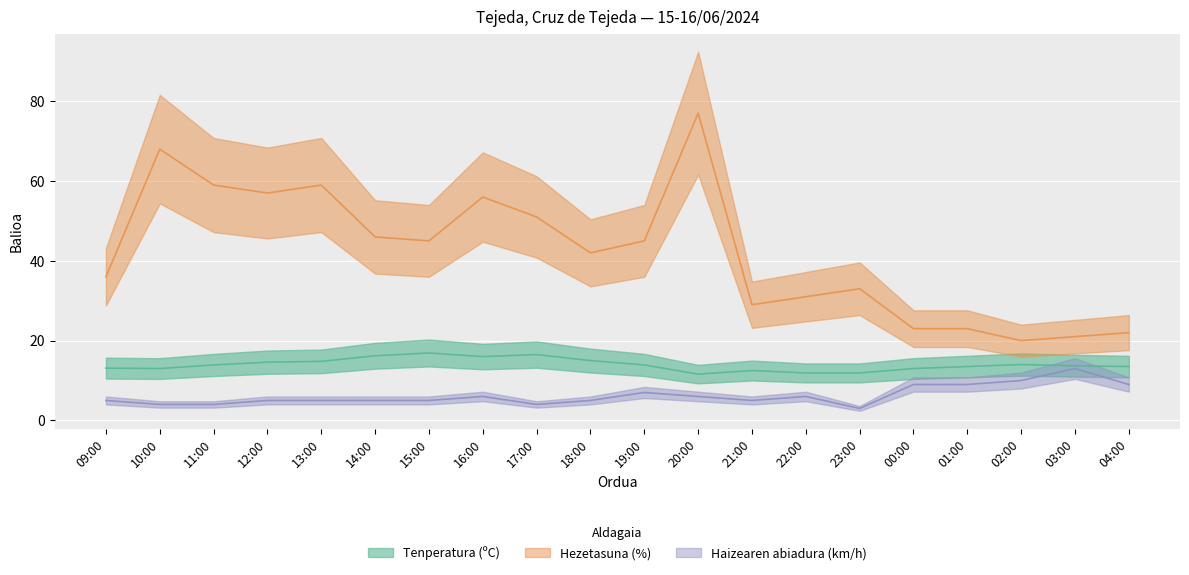

What value does the Tenperatura (ºC) series have at 14:00?

16.2